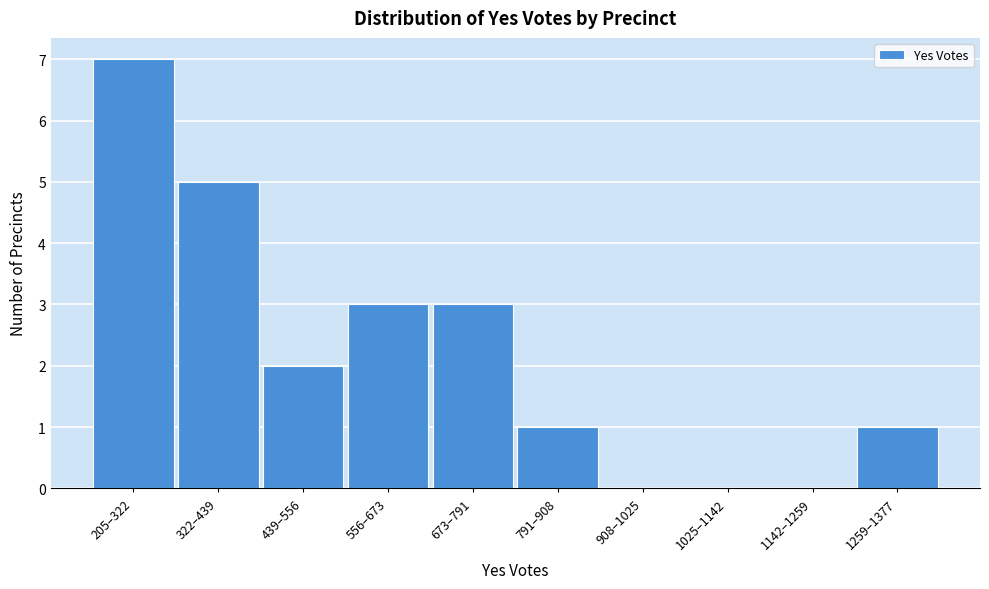

Reading right to left, what are all the values shown in this chart?

1259–1377=1	1142–1259=0	1025–1142=0	908–1025=0	791–908=1	673–791=3	556–673=3	439–556=2	322–439=5	205–322=7